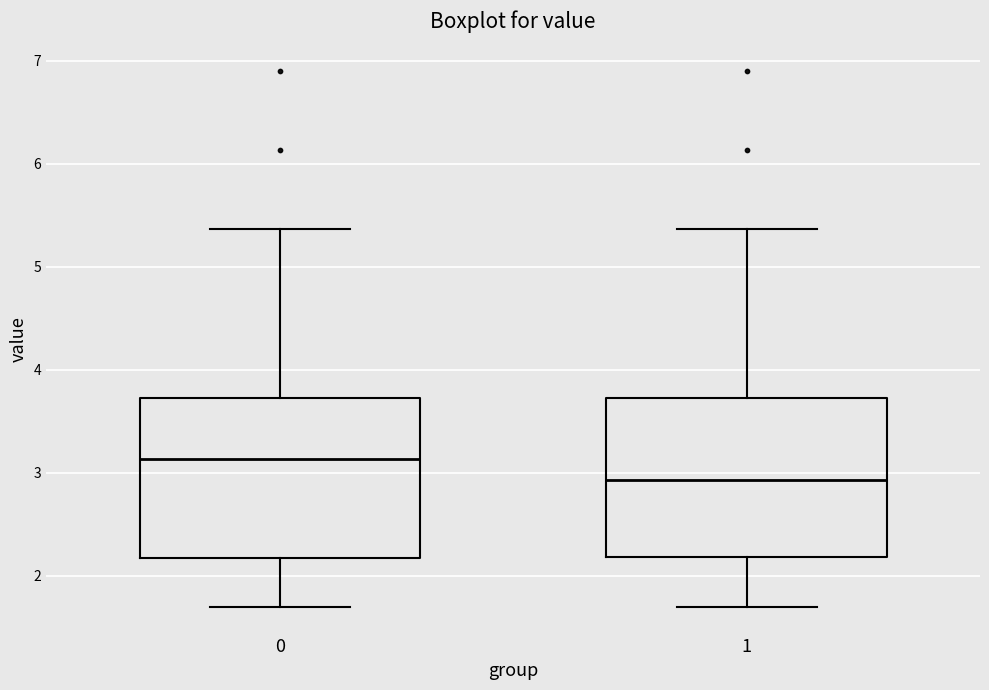

Which box has the highest median line?

0